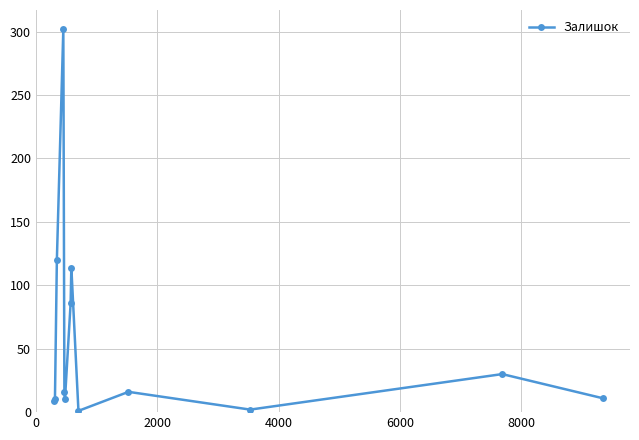

How many points are higher than both their immediate neighbors (excluding endpoints)?

4